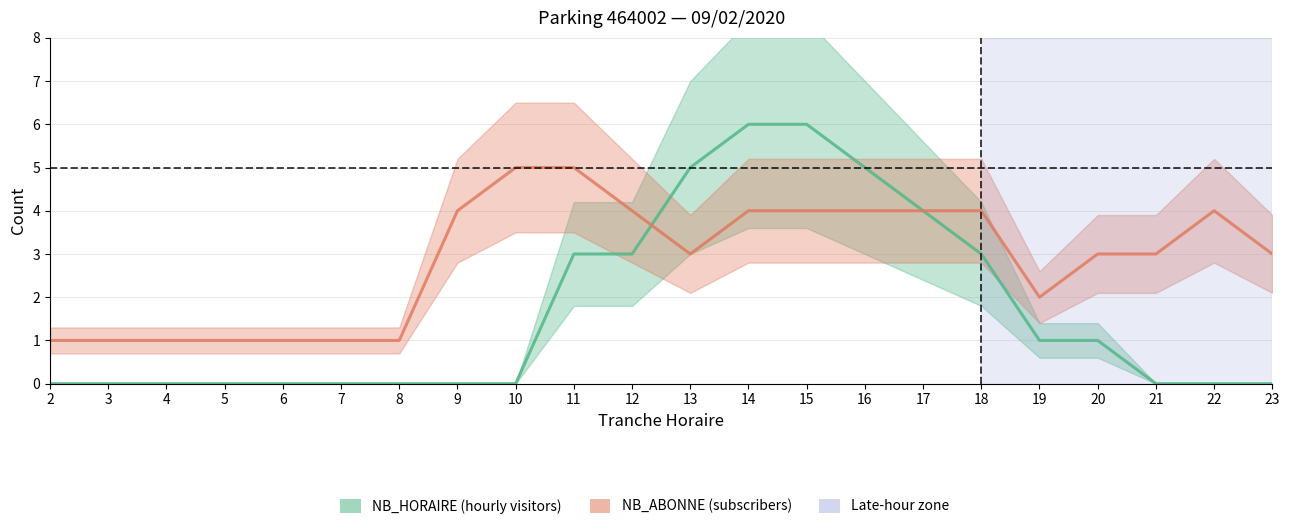

What are all the series names shown in the legend?

NB_HORAIRE, NB_ABONNE